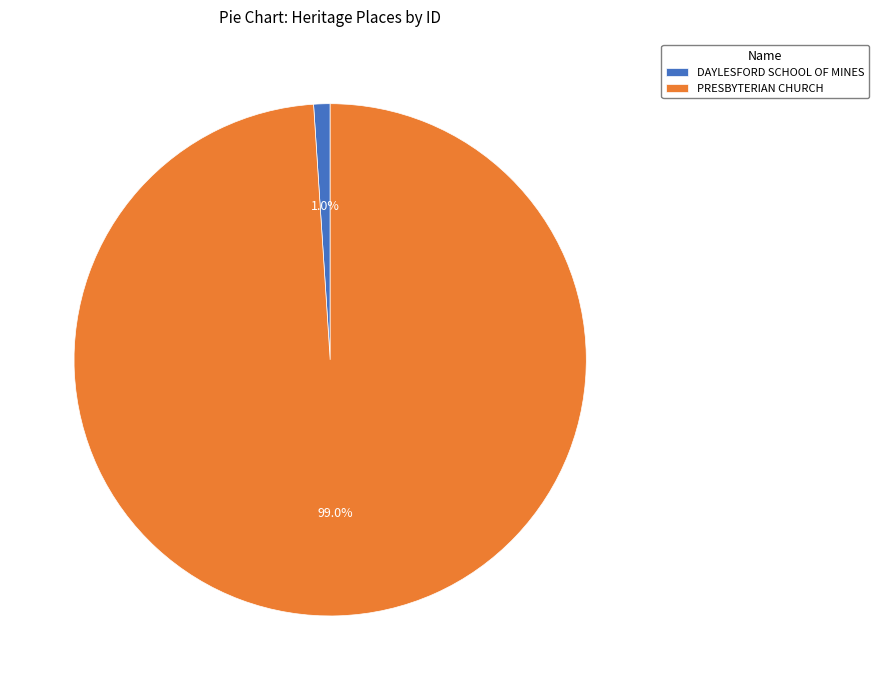

Is there any slice that represents more than half of the pie?

Yes